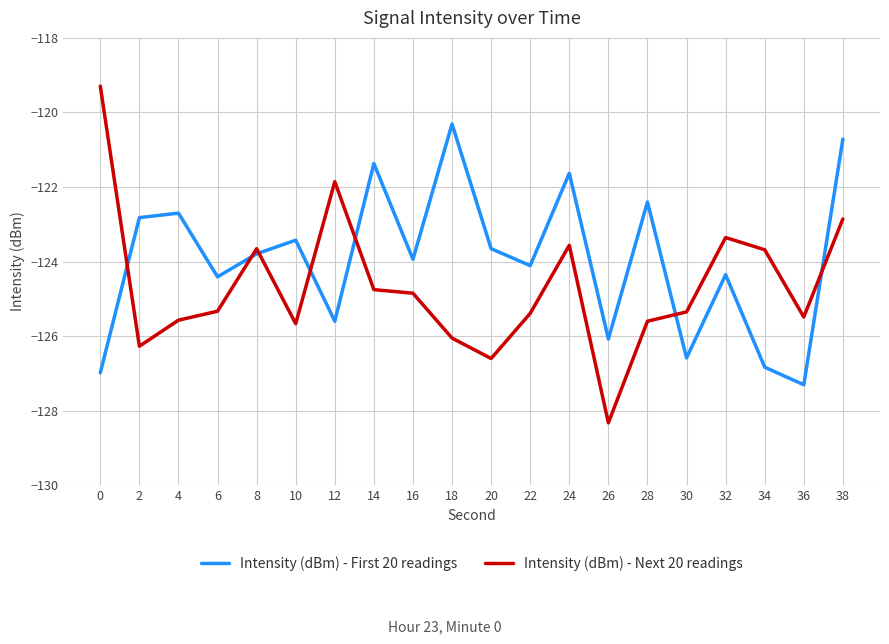

How many distinct data groups are displayed?

2